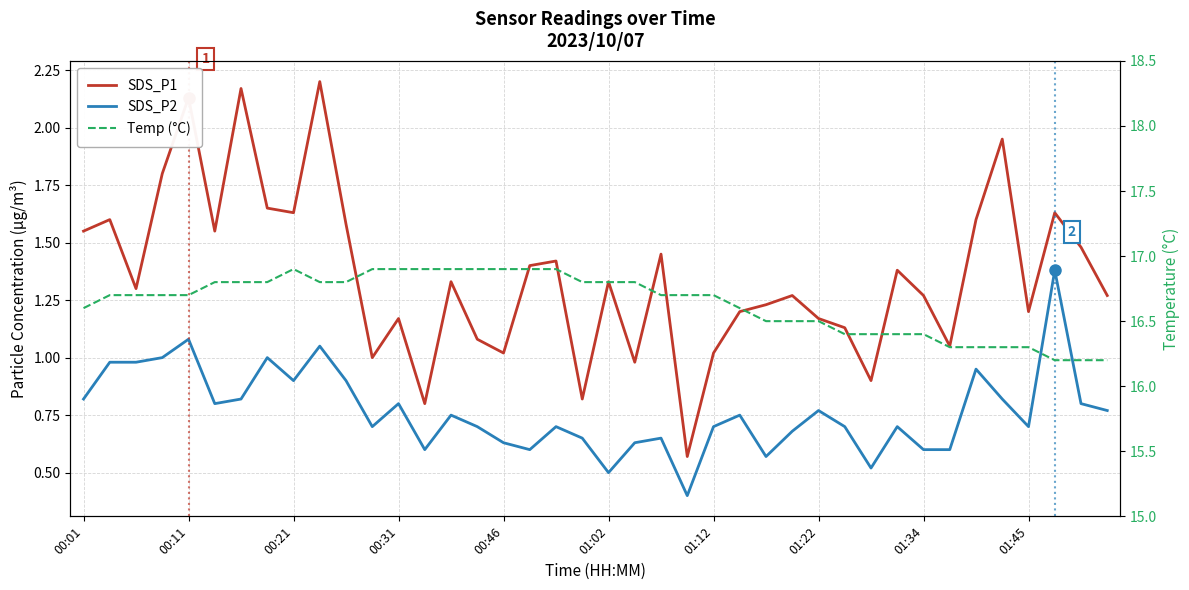

The SDS_P1 series shows 1.0 at 00:46. True or false?

True